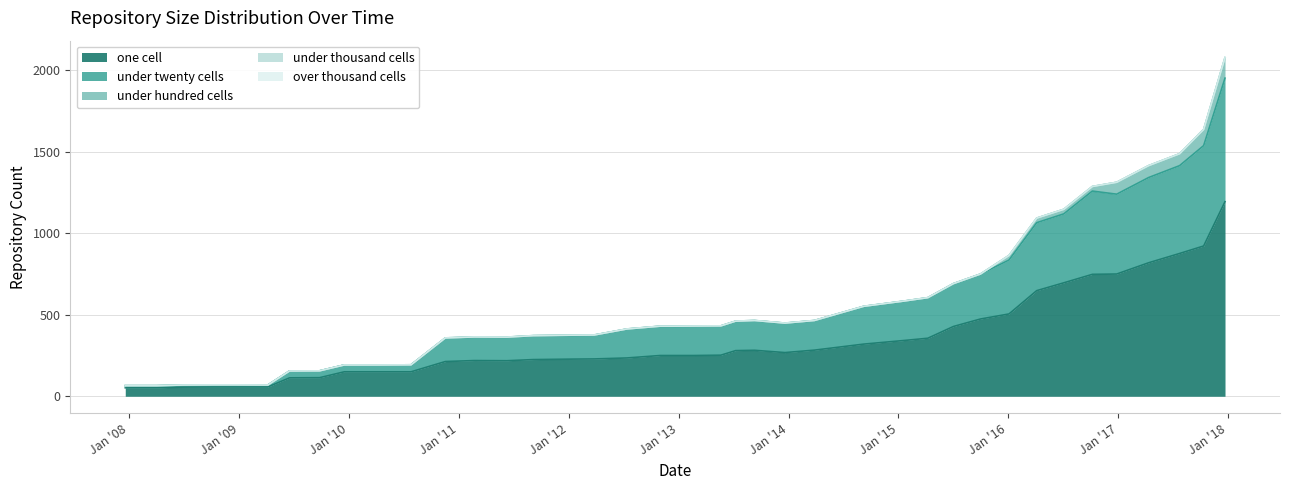

How many data points in under_twenty_cells are less than 179?

18